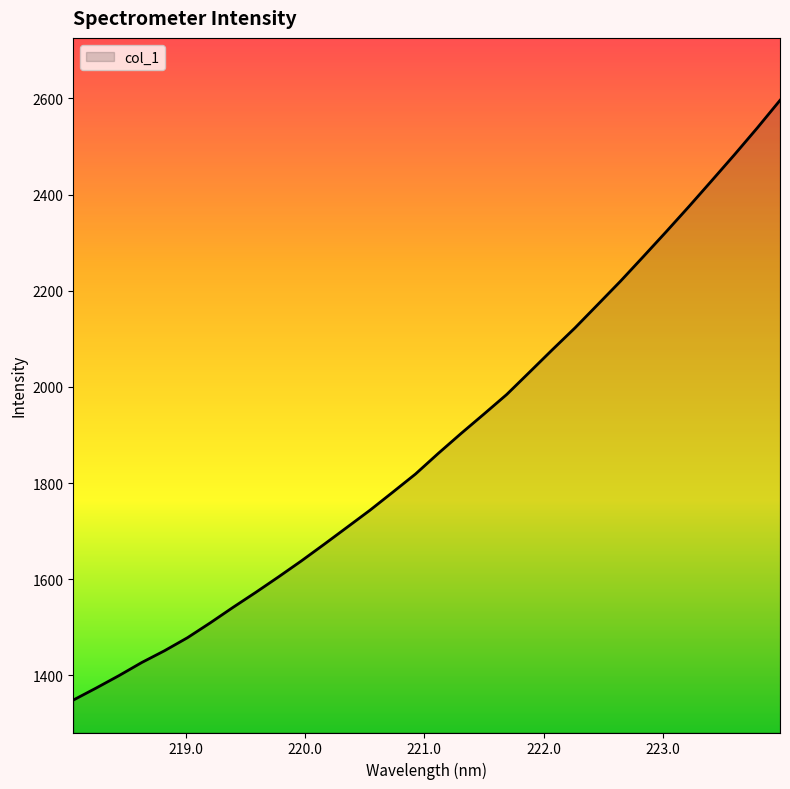

What is the smallest value displayed?

1348.9